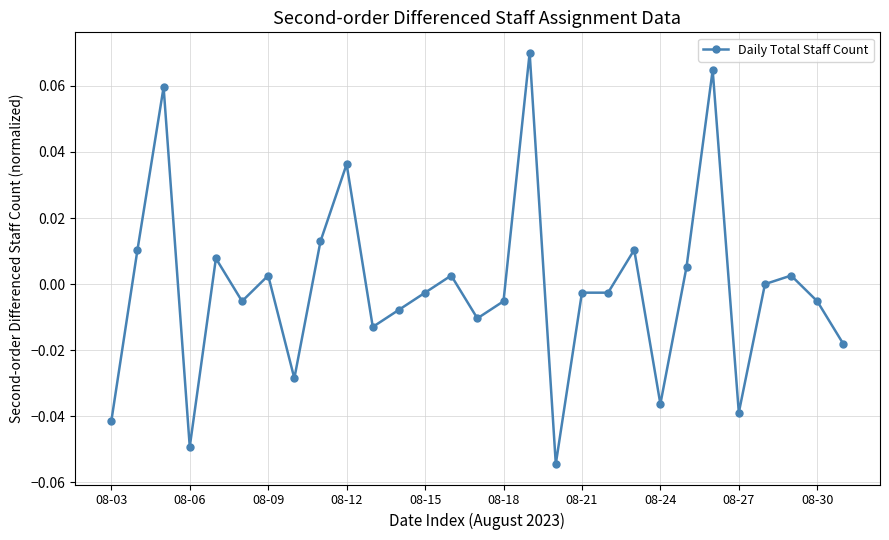

True or false: the data has more than 2 interior local peaks.

True